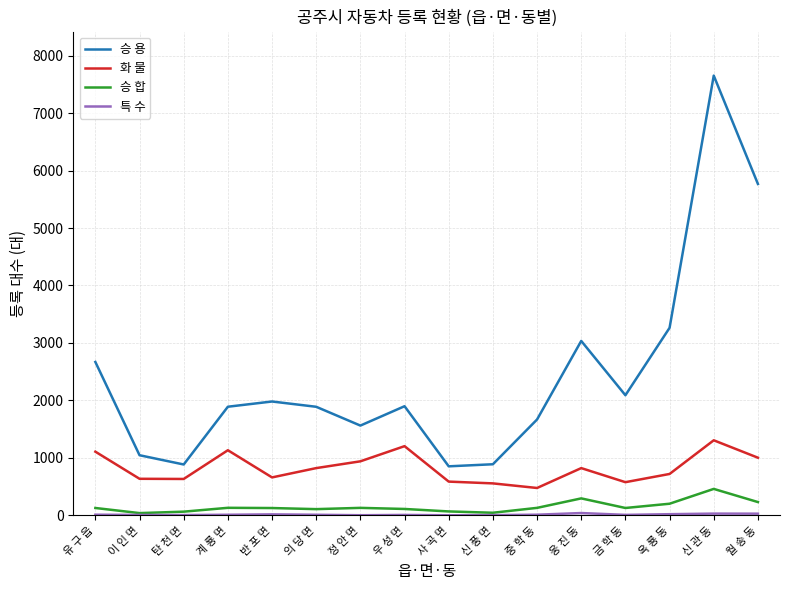

True or false: 승 용 and 승 합 cross at least once.

False